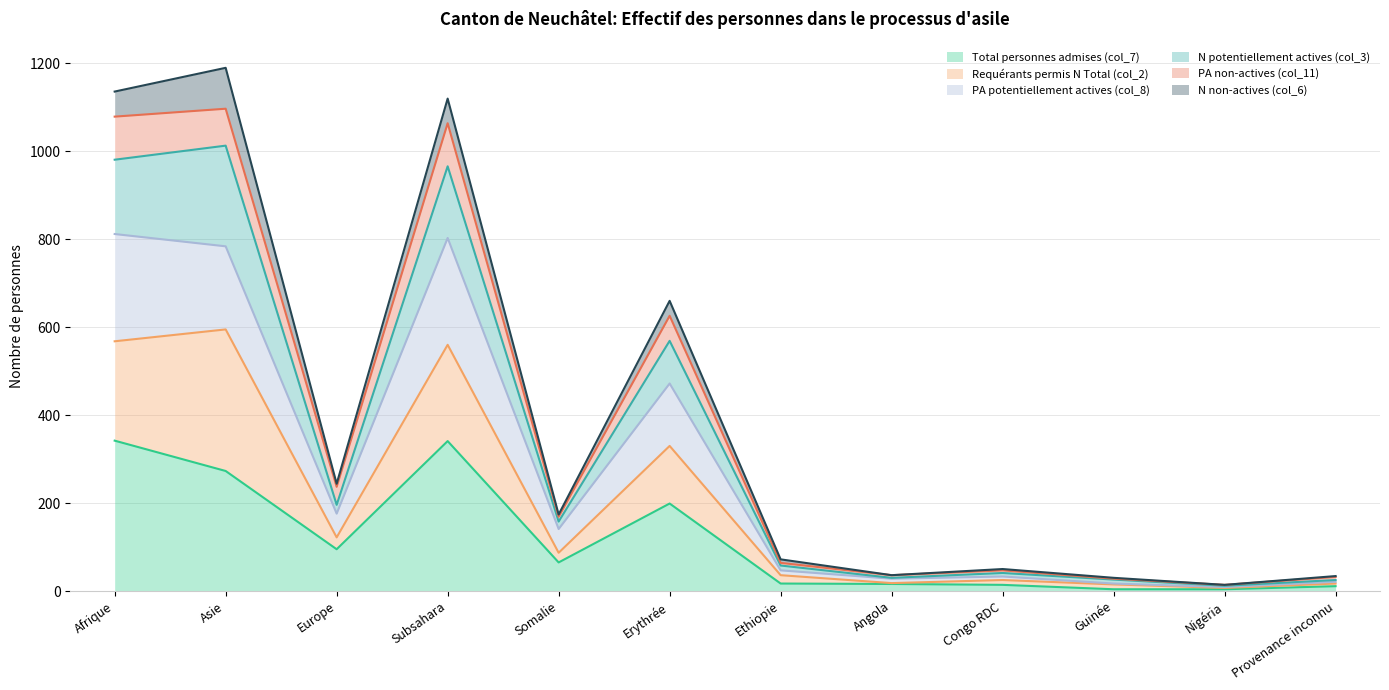

How many lines are shown in the chart?

6